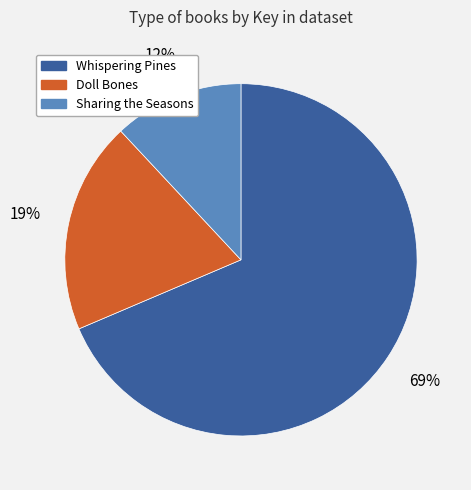

True or false: Doll Bones accounts for 19% of the total.

True